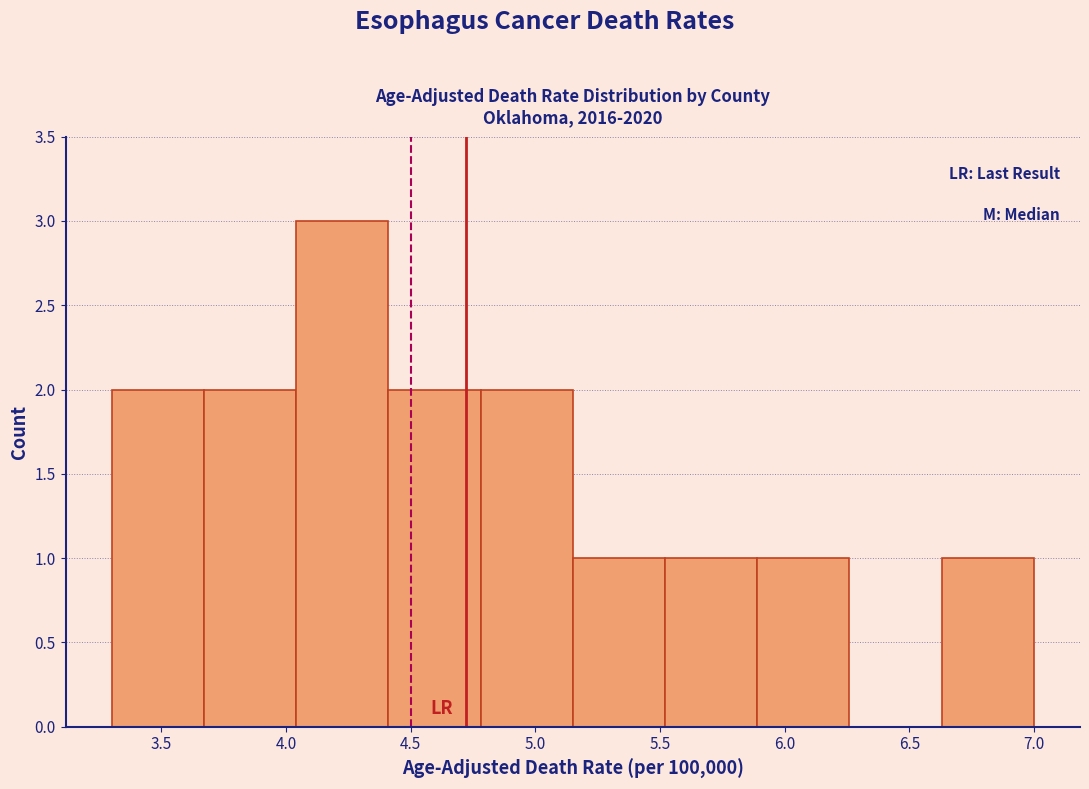

Reading left to right, list every bar in this chart as the range it spans on the x-axis followed by its height. Neither the bar edges nor the heights are printed on the chart, so give them approximately, as read against the axes.

3.30 to 3.67: 2
3.67 to 4.04: 2
4.04 to 4.41: 3
4.41 to 4.78: 2
4.78 to 5.15: 2
5.15 to 5.52: 1
5.52 to 5.89: 1
5.89 to 6.26: 1
6.26 to 6.63: 0
6.63 to 7.00: 1